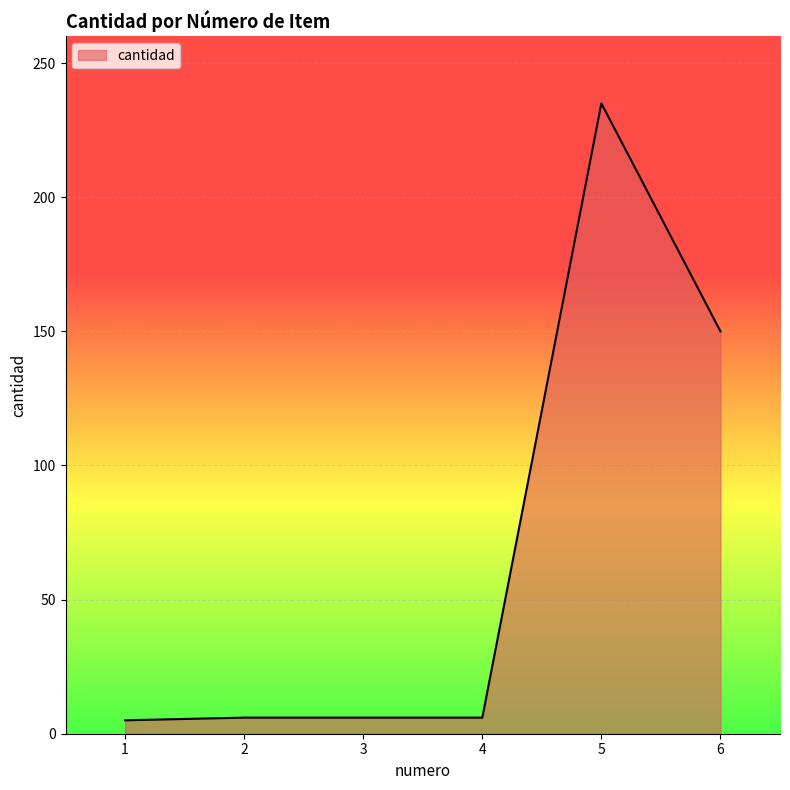

What is the greatest value displayed?

235